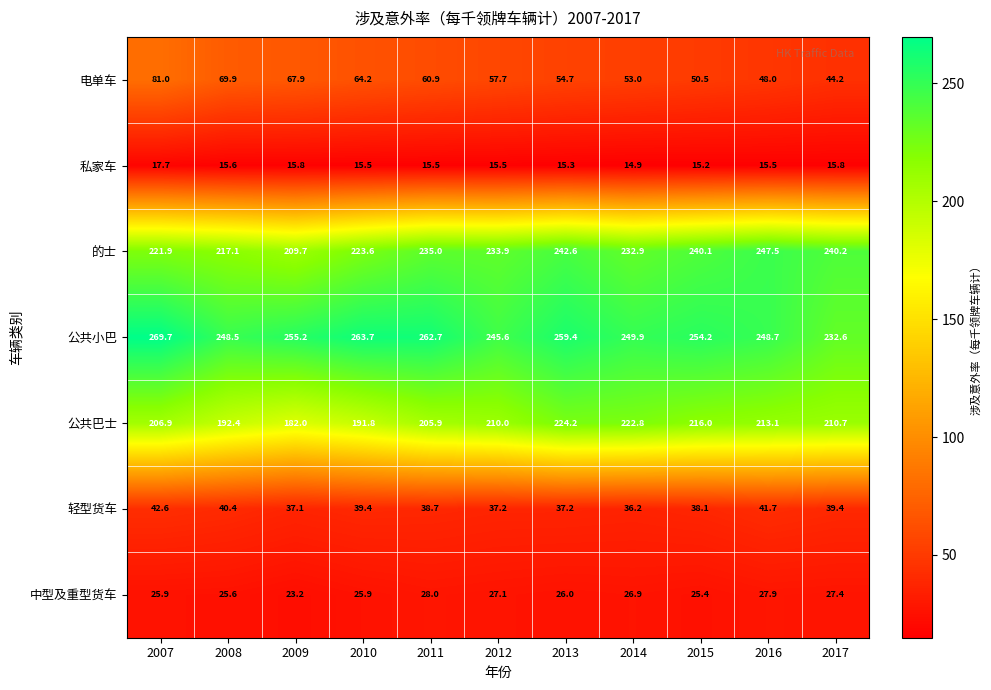

Which series has the largest range (max minus min)?

公共巴士